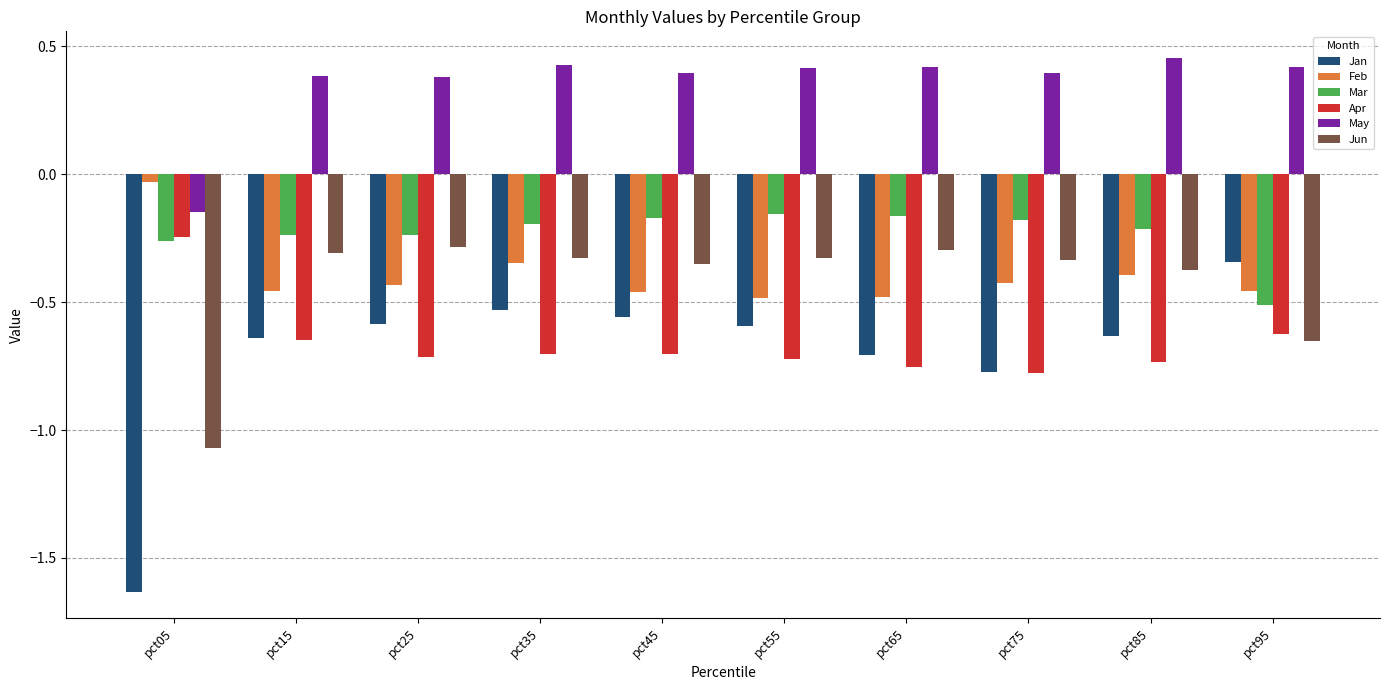

What is the sum of all May values?

3.5